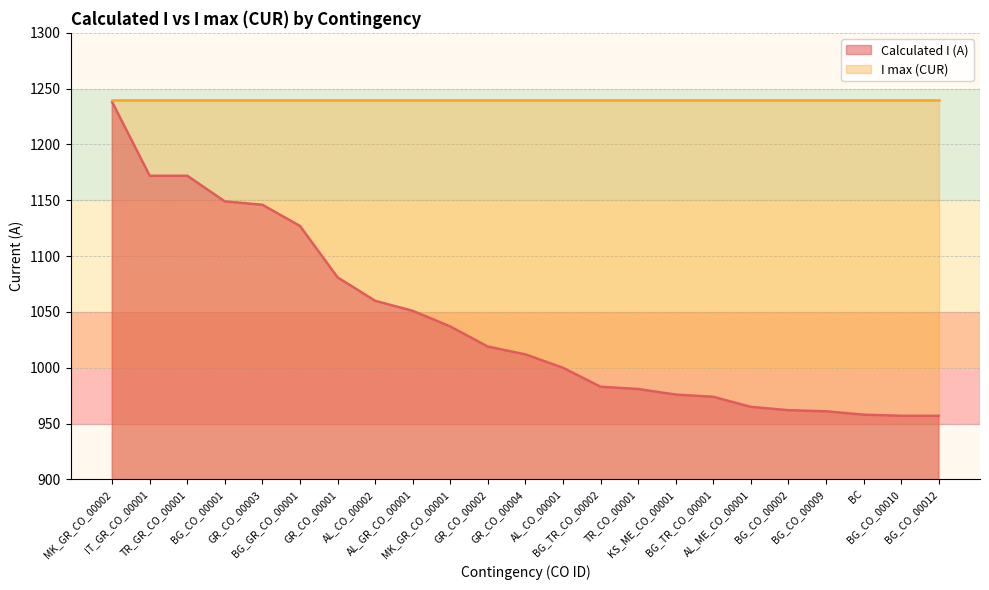

True or false: the data has more than 2 interior local peaks.

False